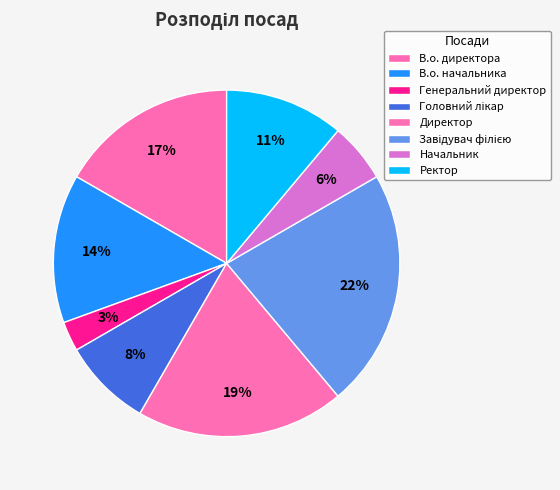

To the nearest percent, what is the average slice percentage?

12%